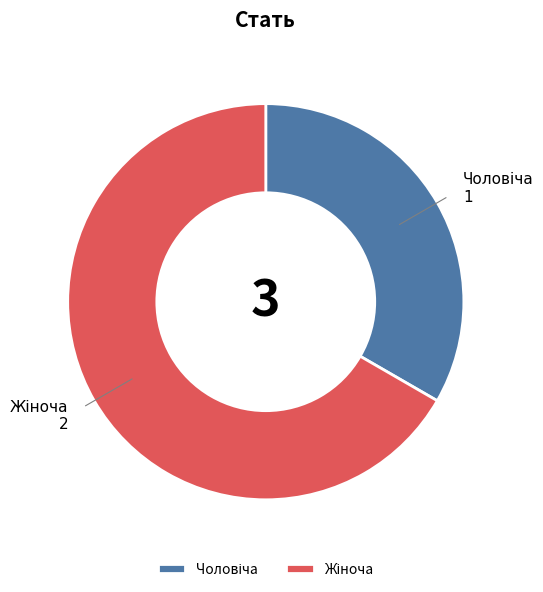

Does any single category account for the majority?

Yes